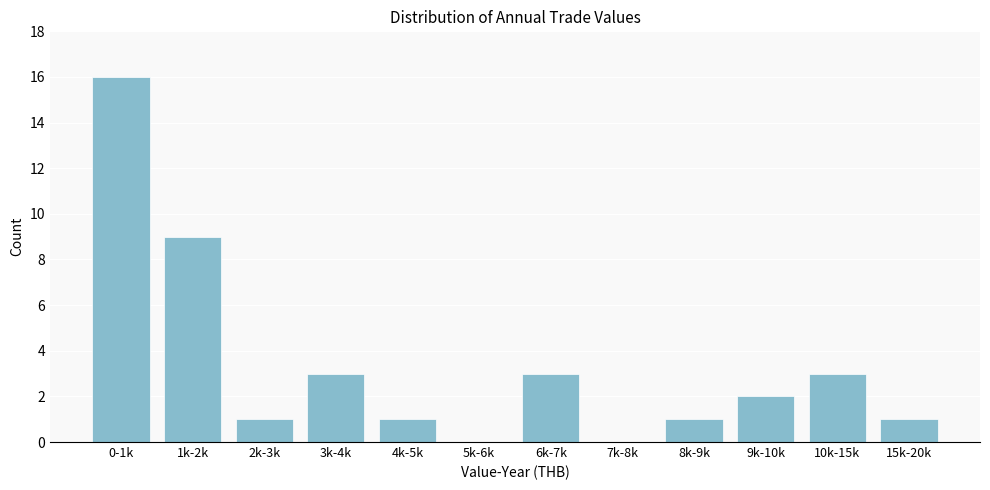

Reading left to right, extract all data points from this chart.

0-1k=16	1k-2k=9	2k-3k=1	3k-4k=3	4k-5k=1	5k-6k=0	6k-7k=3	7k-8k=0	8k-9k=1	9k-10k=2	10k-15k=3	15k-20k=1